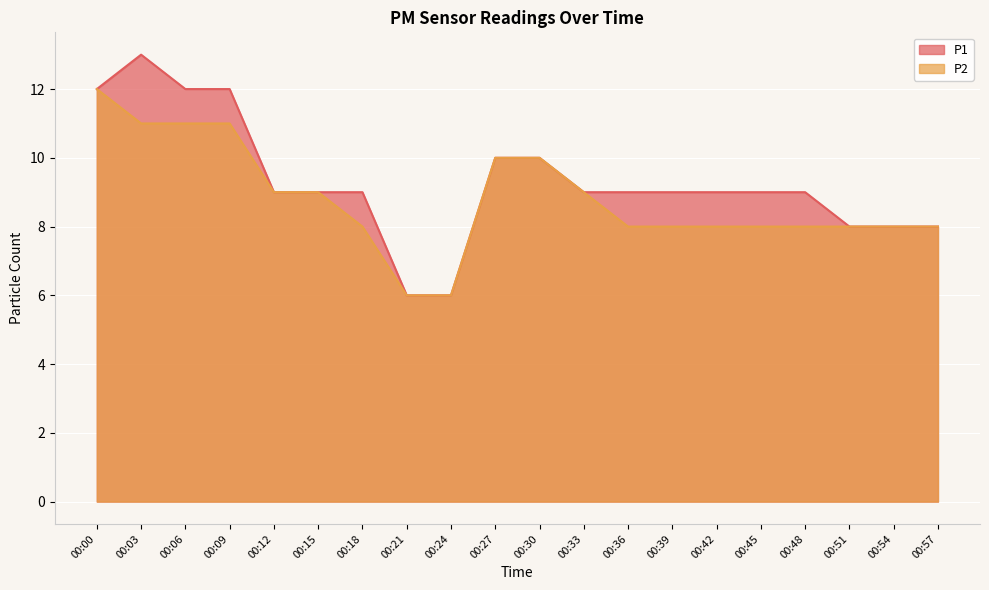

The P1 series shows 3 at 00:27. True or false?

False